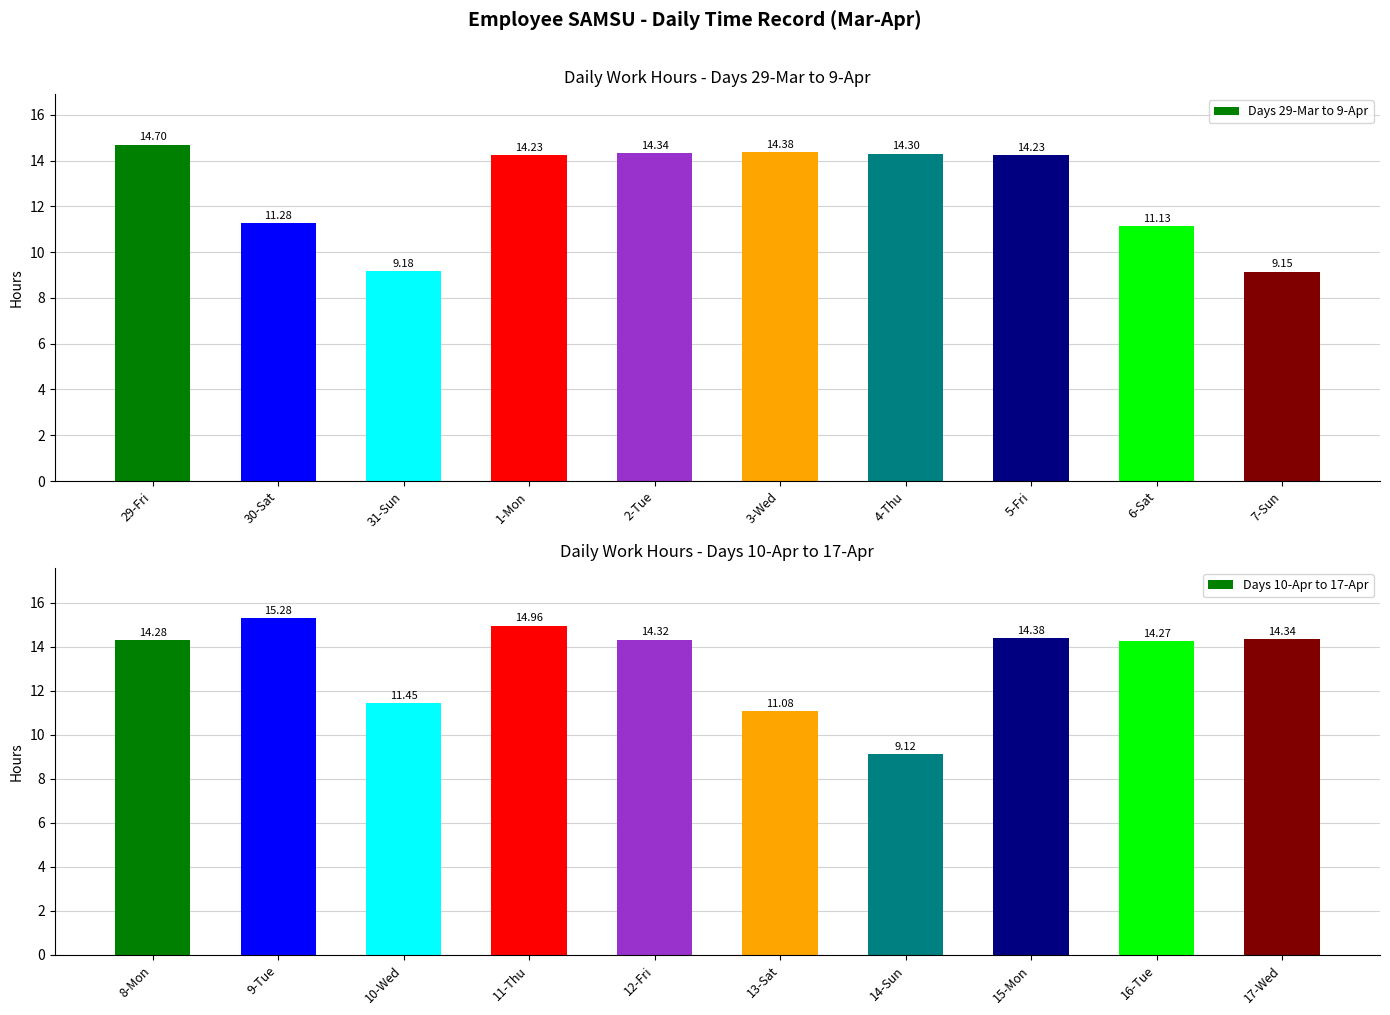

How many bars are there in total?

20